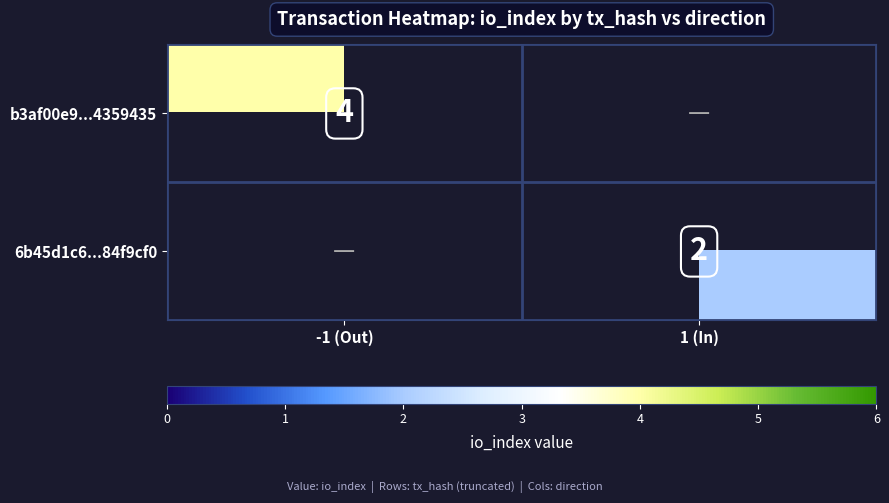

Count the number of data series in this chart.

2